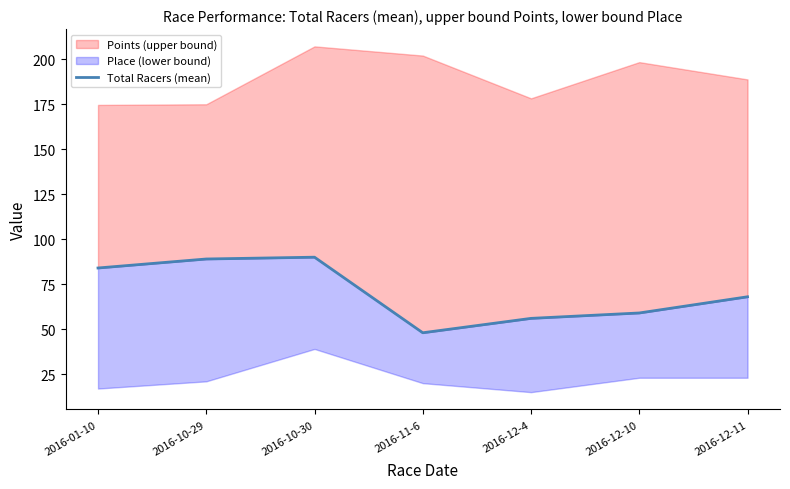

What is the difference between the maximum and minimum values?

42